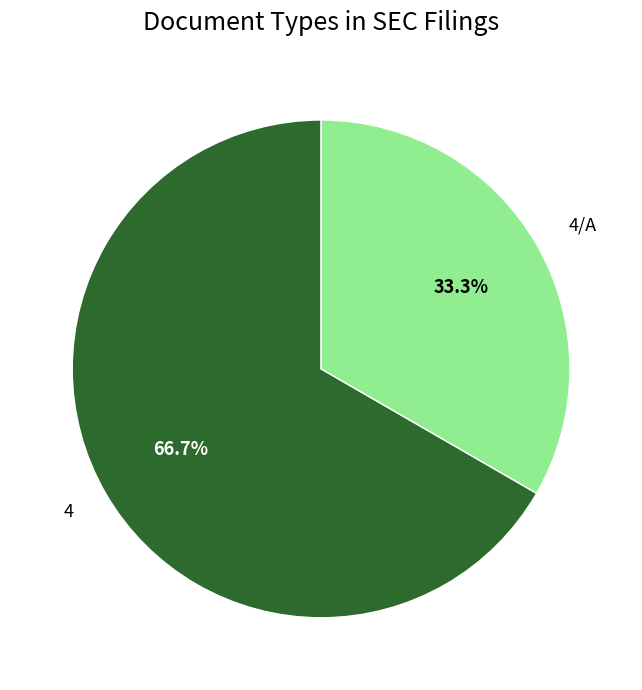

What percentage do 4 and 4/A together represent?

100.0%